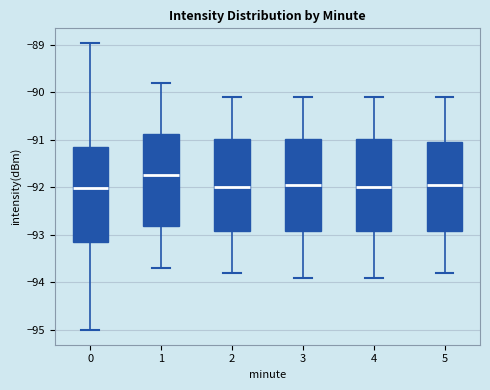

Where does the upper whisker of the box at x = 3 end on the y-axis? The values are not printed on the chart, so give them approximately, as read against the axis.

-90.1